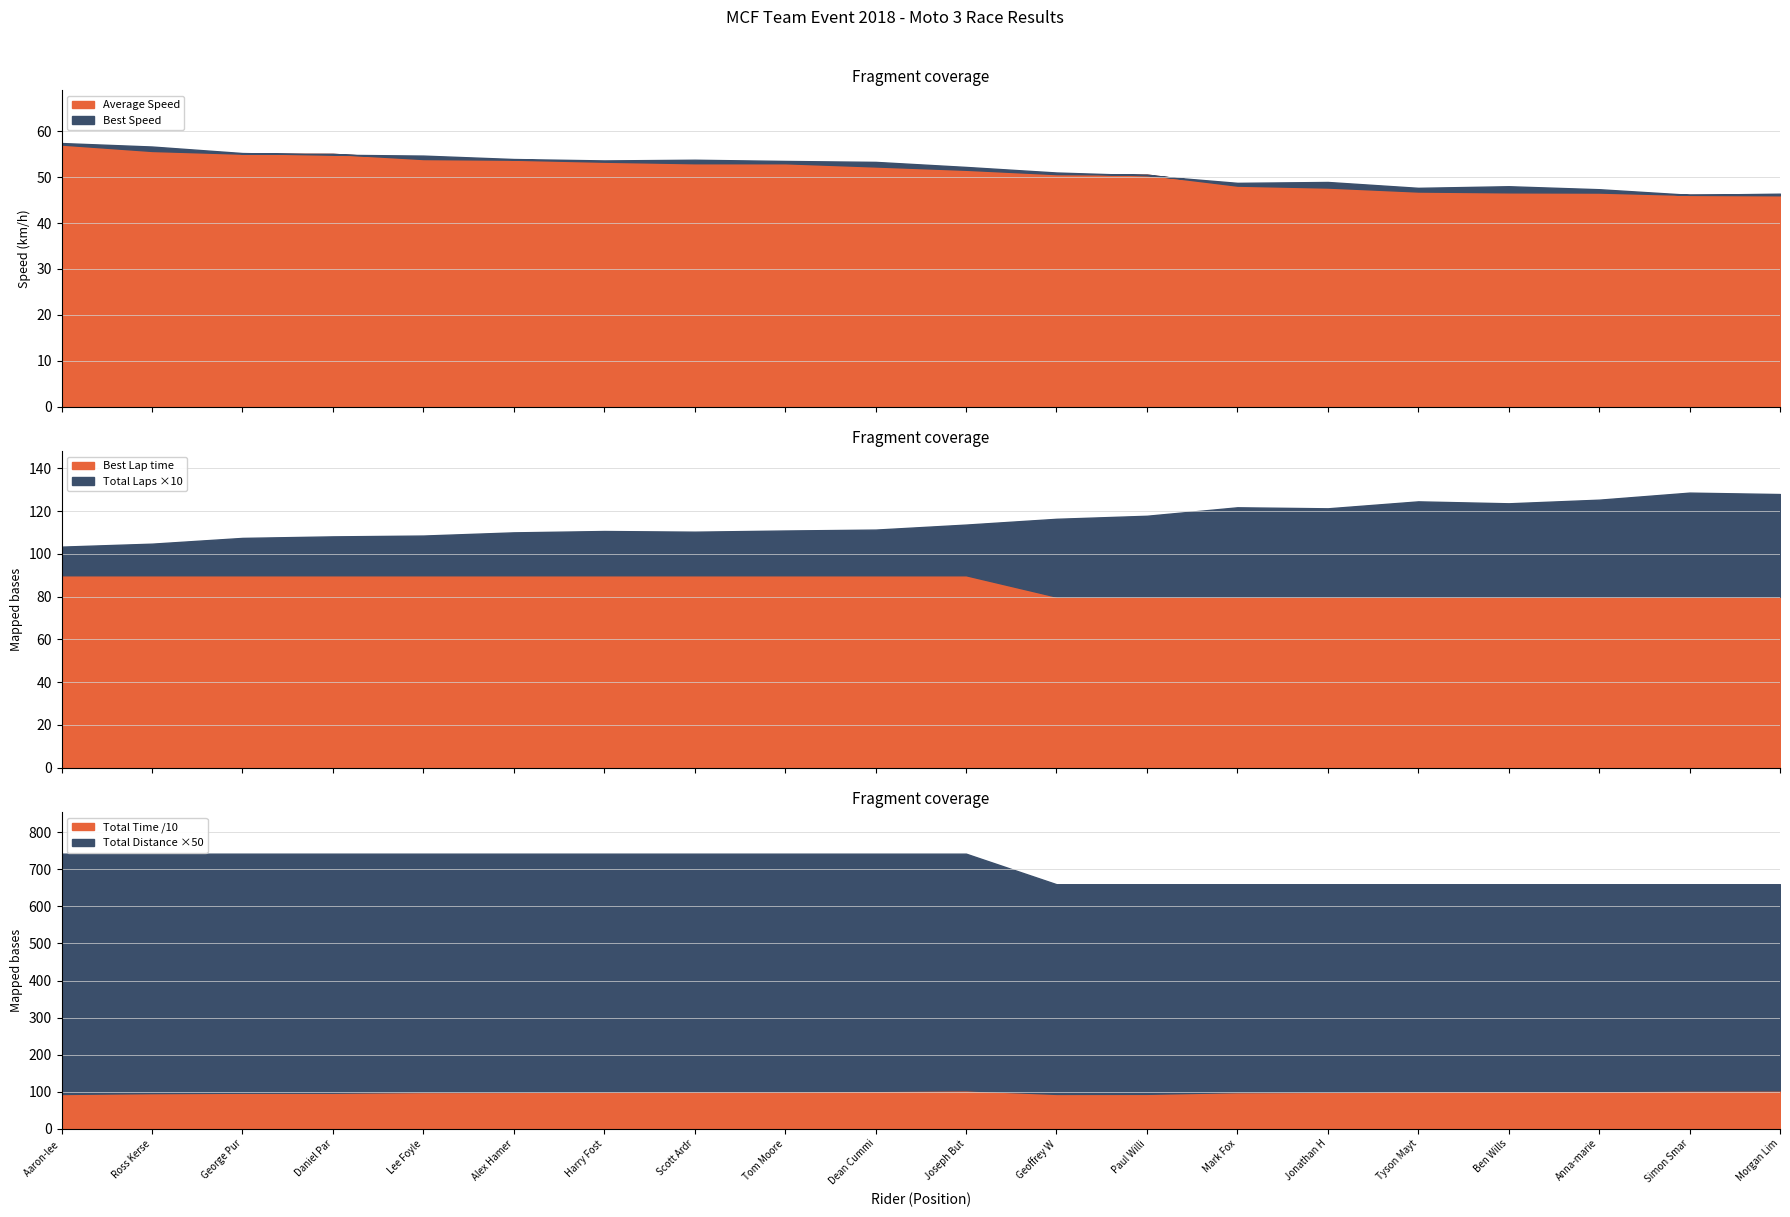

How many series are shown in this chart?

6